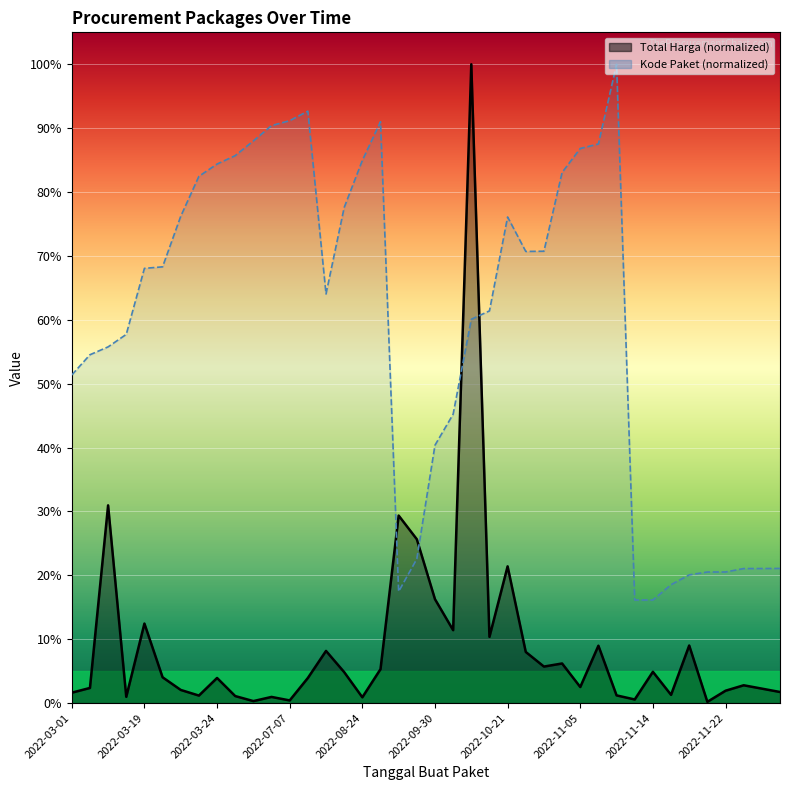

What is the value of the Kode Paket point at the 35th from the left?

0.2